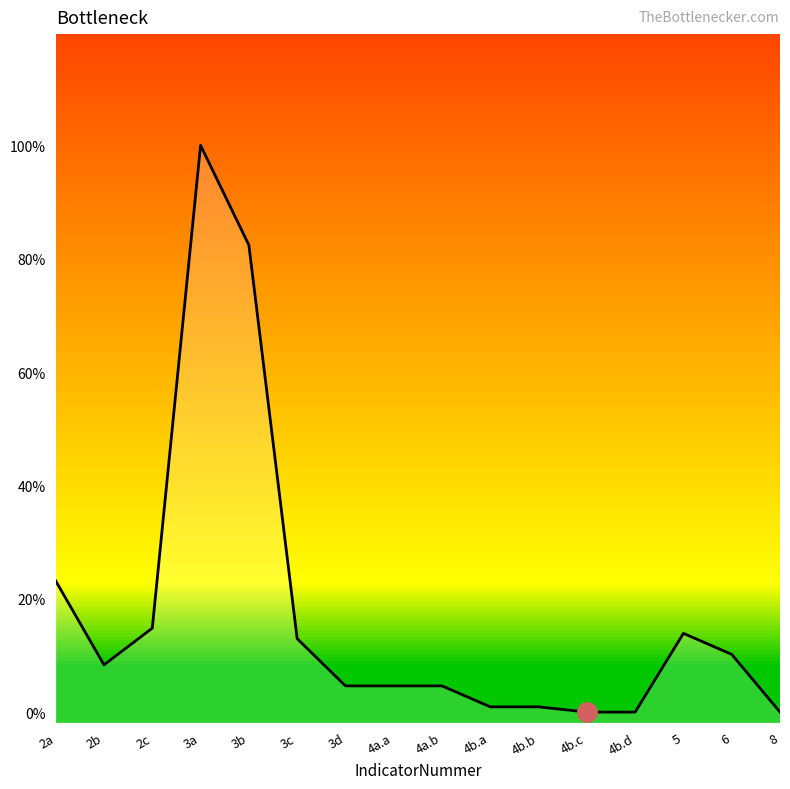

Reading right to left, what are all the values shown in this chart?

0	11	15	0	0	1	1	5	5	5	14	89	108	16	9	25